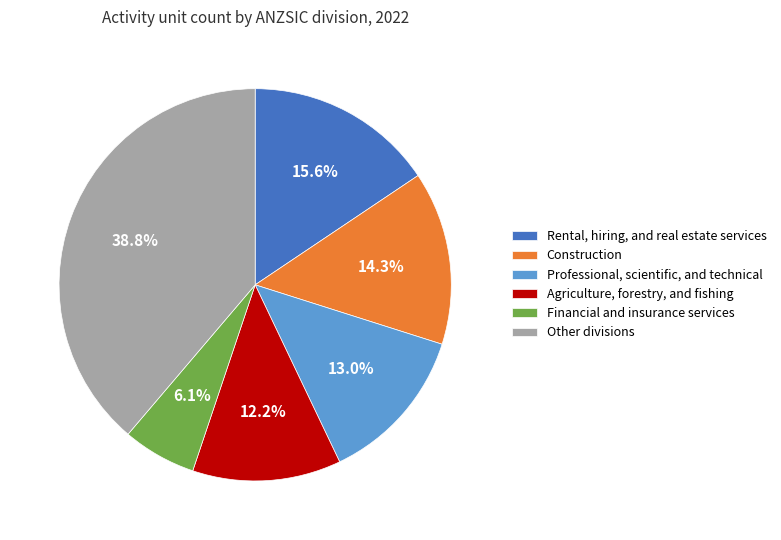

Rank the categories by value from highest to lowest.

Other divisions, Rental, hiring, and real estate services, Construction, Professional, scientific, and technical, Agriculture, forestry, and fishing, Financial and insurance services